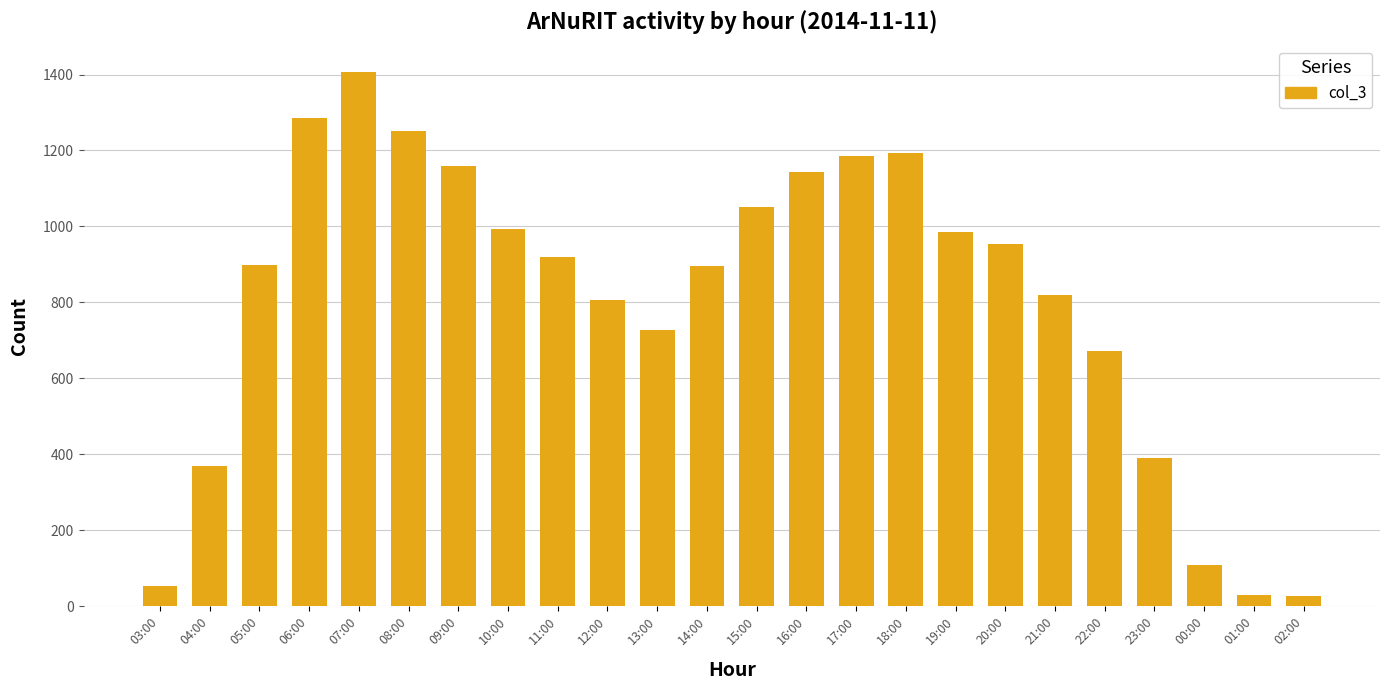

What is the sum of all values?

19319